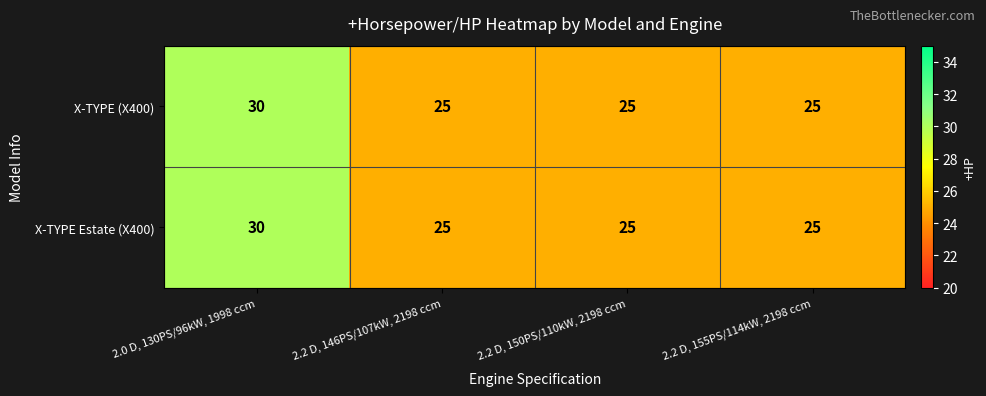

What is the sum of the X-TYPE Estate (X400) values at 2.2 D, 155PS/114kW, 2198 ccm and 2.2 D, 150PS/110kW, 2198 ccm?

50